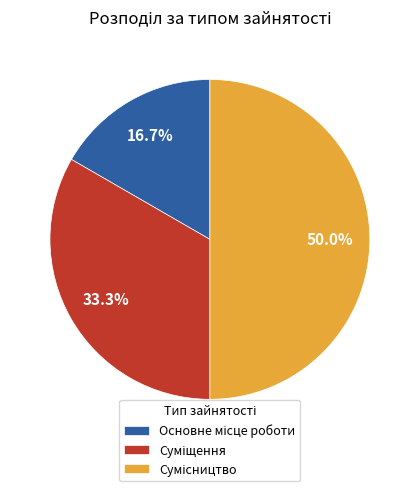

How many segments does this pie chart have?

3